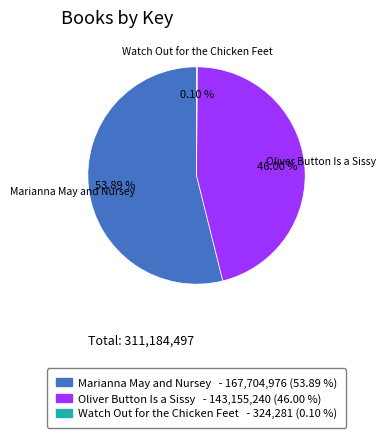

Which slice represents more than half of the pie?

Marianna May and Nursey